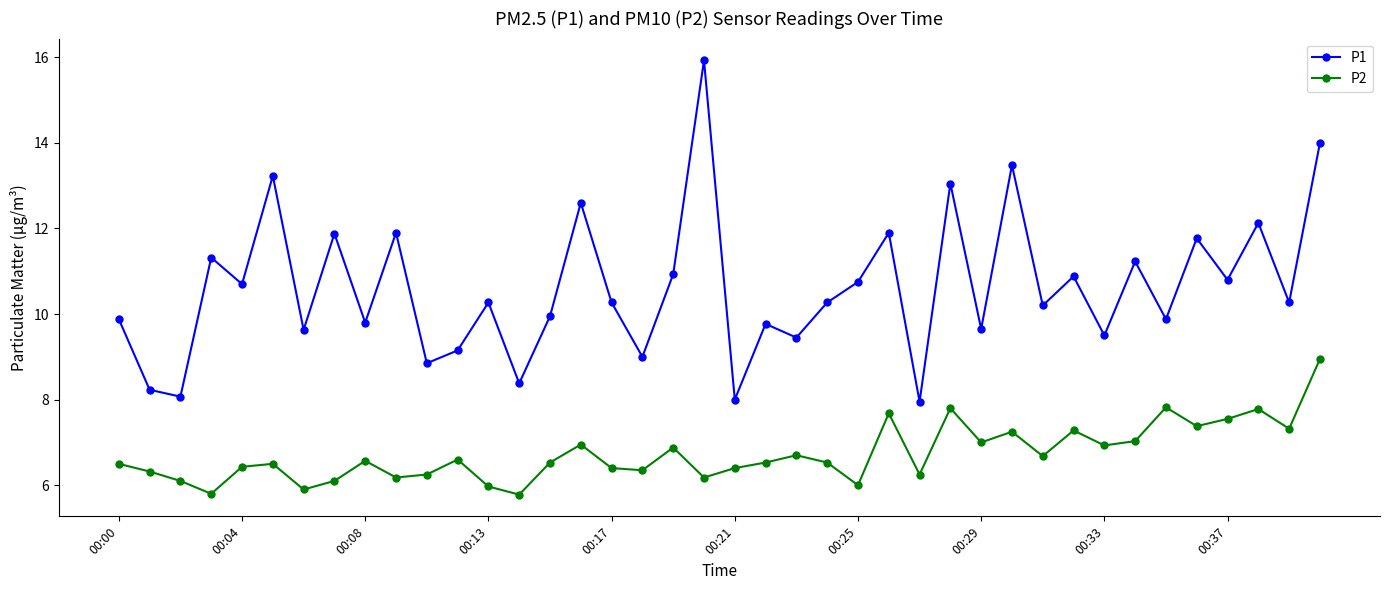

How many lines are shown in the chart?

2